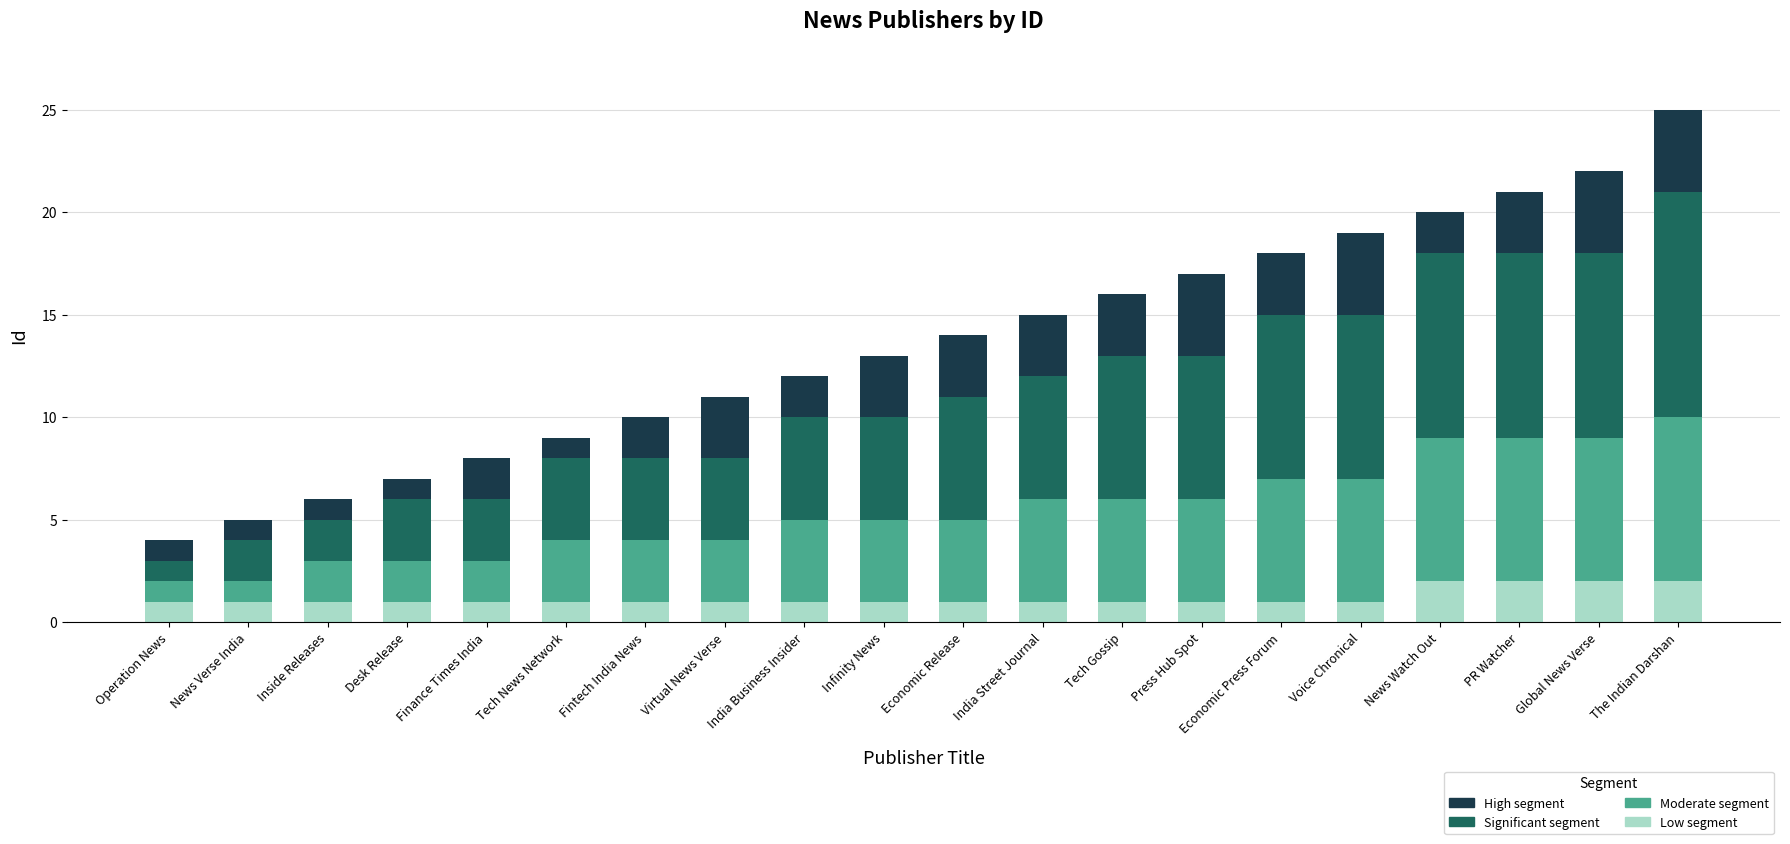

True or false: Low segment has a value of 1 at Finance Times India.

True